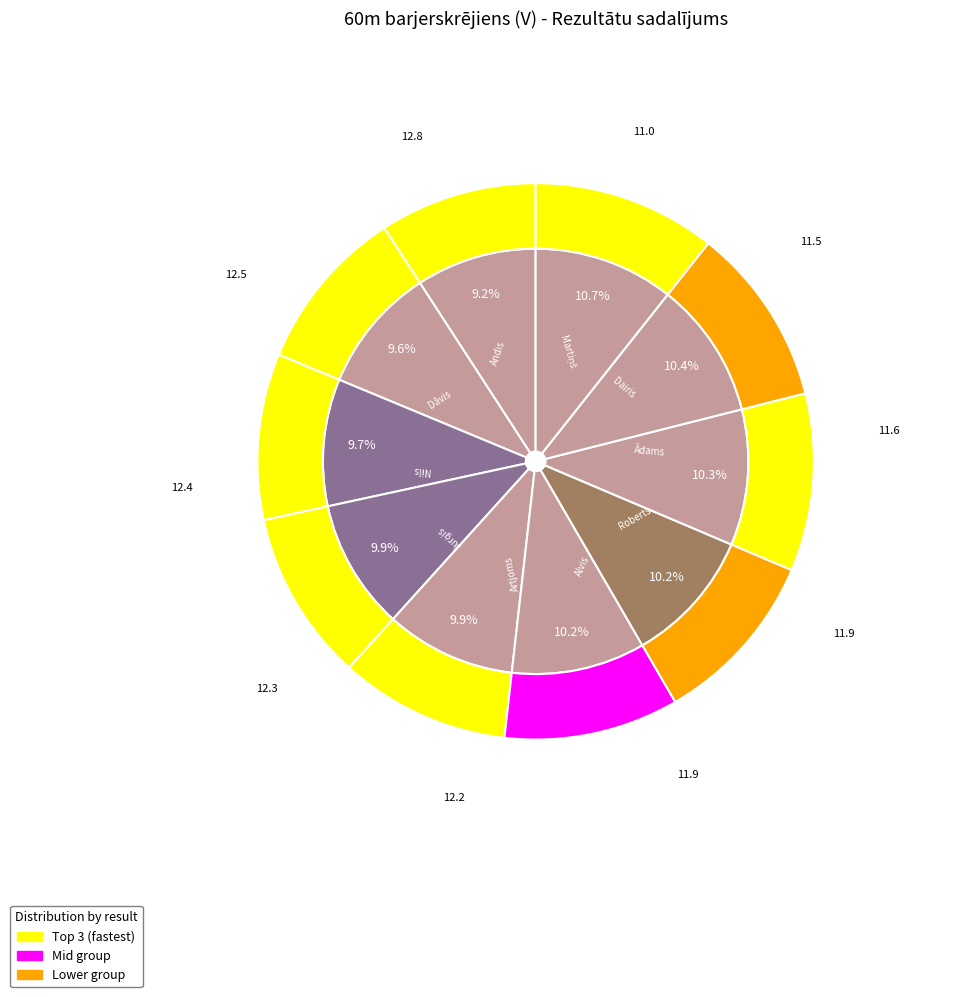

How many segments does this pie chart have?

10